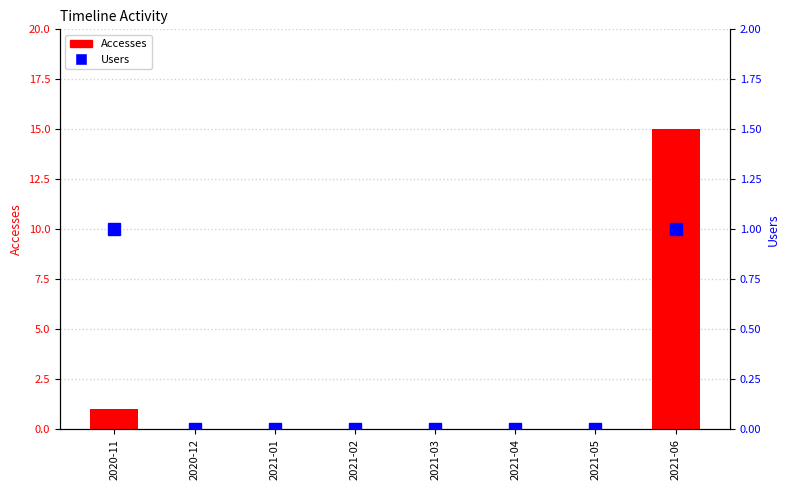

How many distinct data groups are displayed?

2